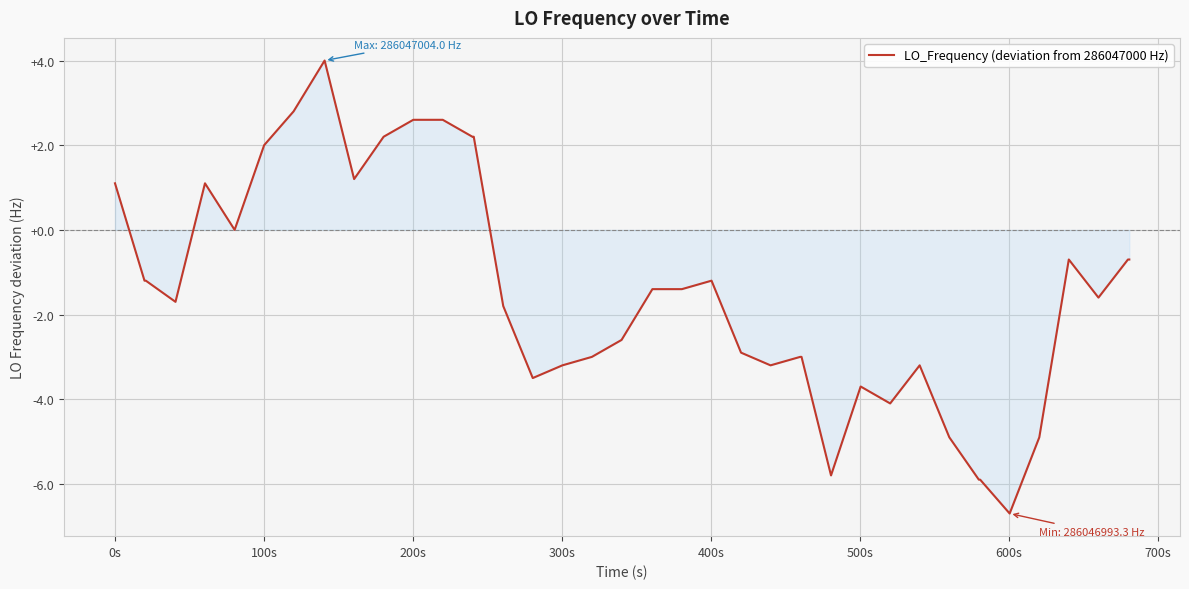

Is this an area chart (filled region under the line)?

No